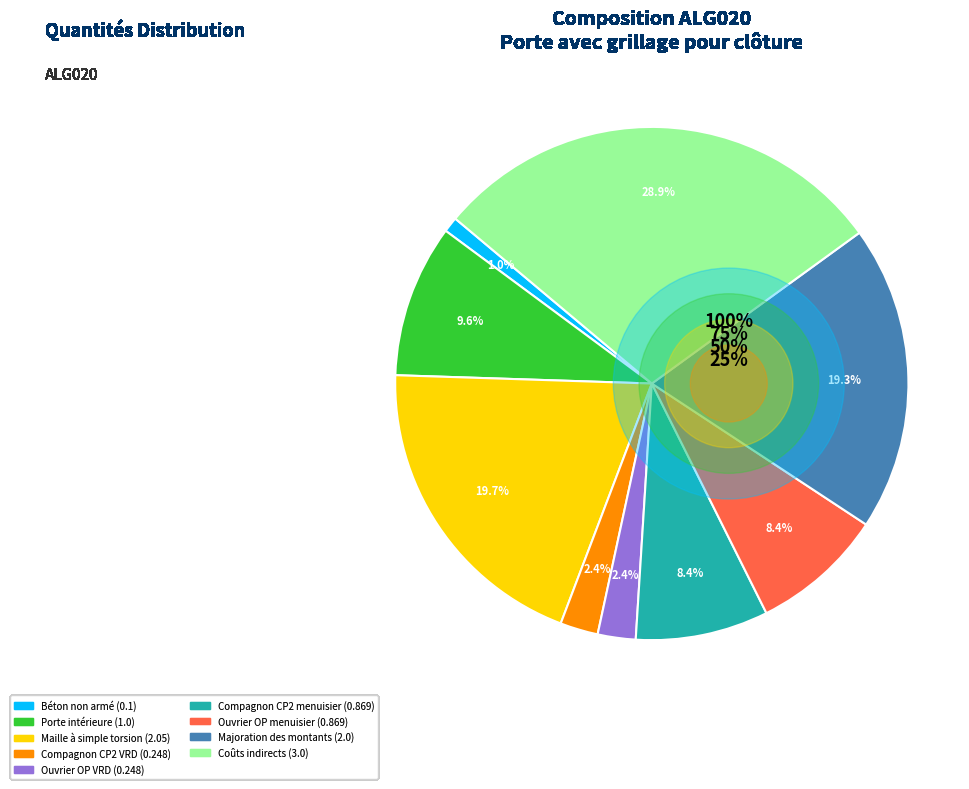

Rank the categories by value from lowest to highest.

Béton non armé, Compagnon CP2 VRD, Ouvrier OP VRD, Compagnon CP2 menuisier, Ouvrier OP menuisier, Porte intérieure, Majoration des montants, Maille à simple torsion, Coûts indirects